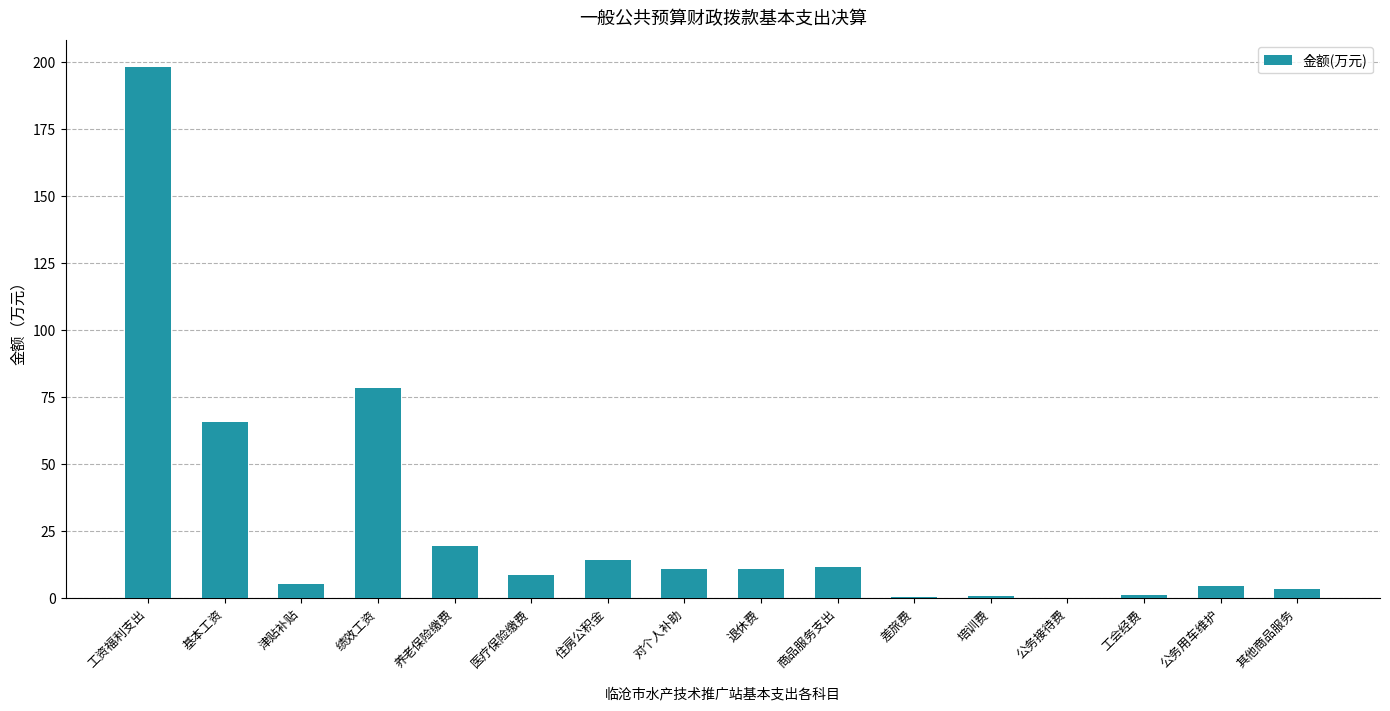

Are the bars grouped side by side (vs. stacked)?

No